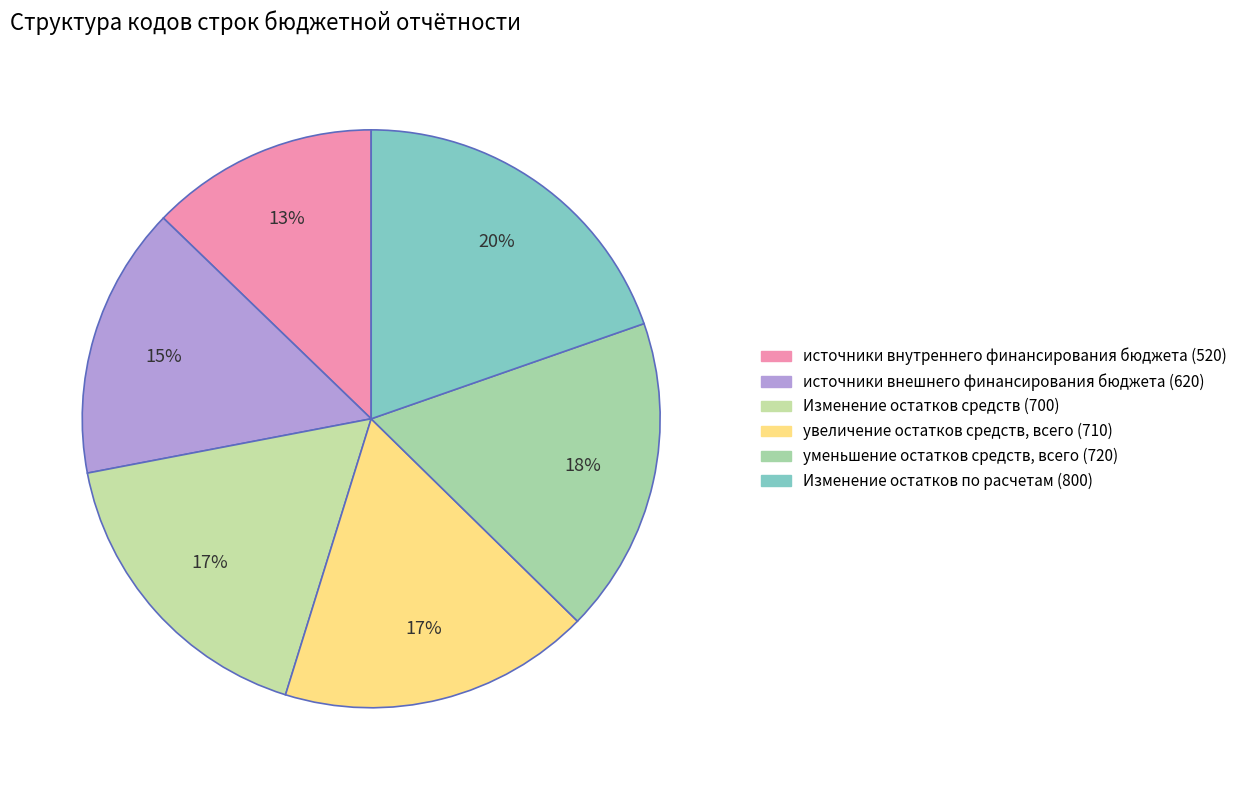

How many slices are in this pie chart?

6